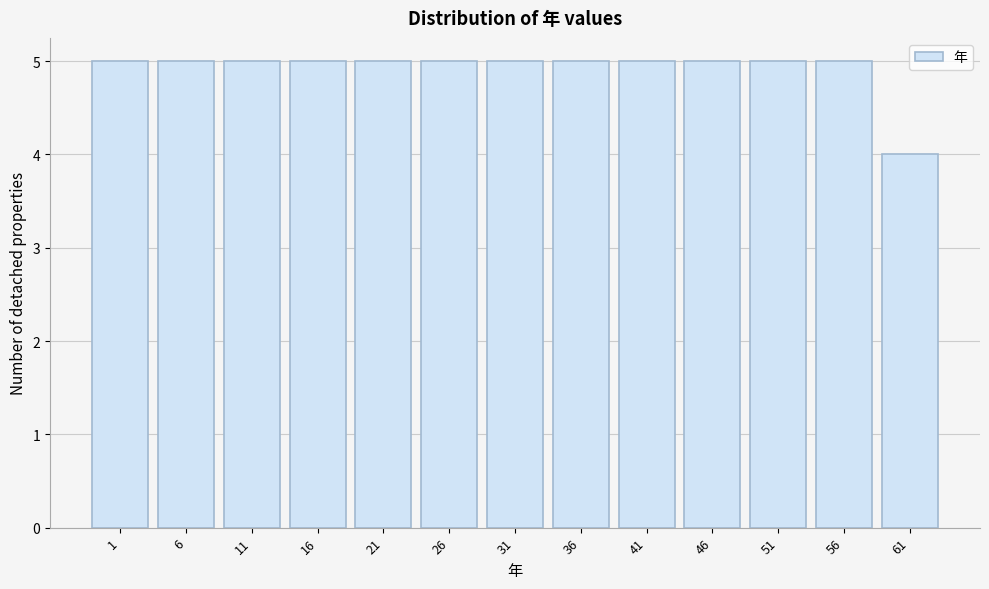

Reading left to right, extract all data points from this chart.

1=5	6=5	11=5	16=5	21=5	26=5	31=5	36=5	41=5	46=5	51=5	56=5	61=4